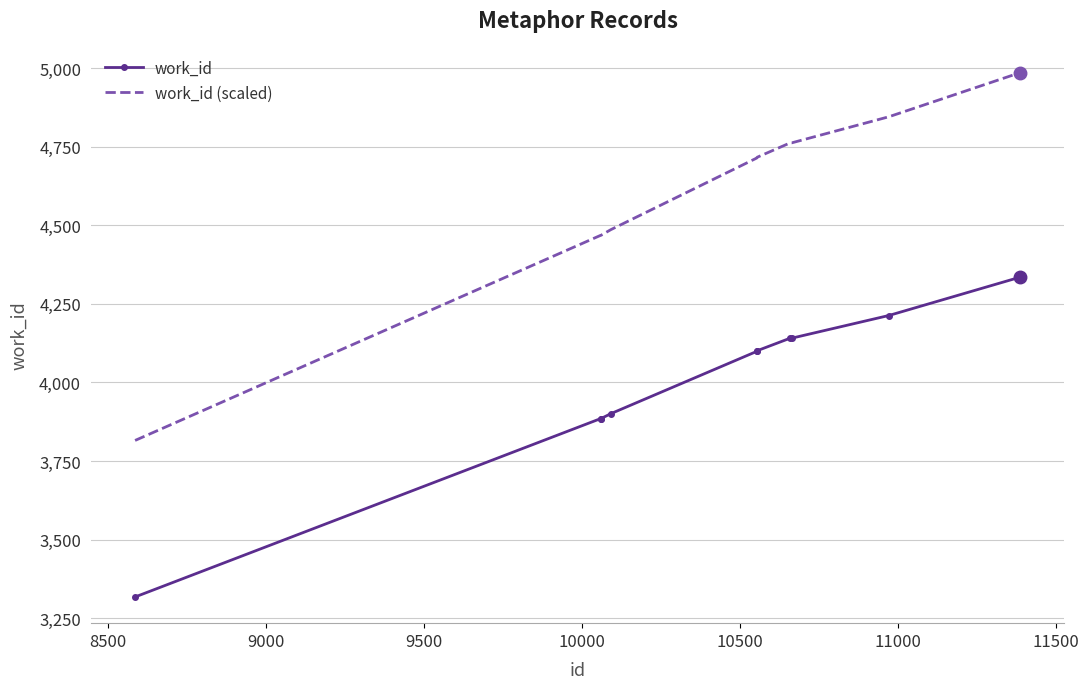

Which series has the largest total across all categories?

work_id (scaled)